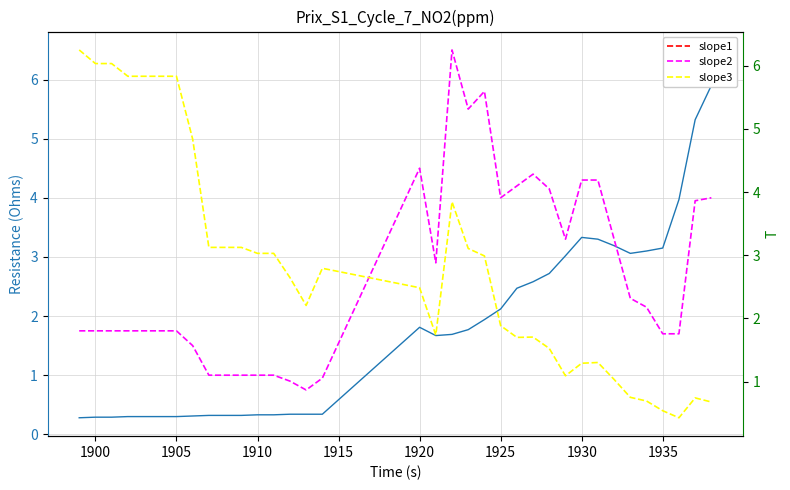

True or false: slope3 has more than 1 interior local peaks.

True